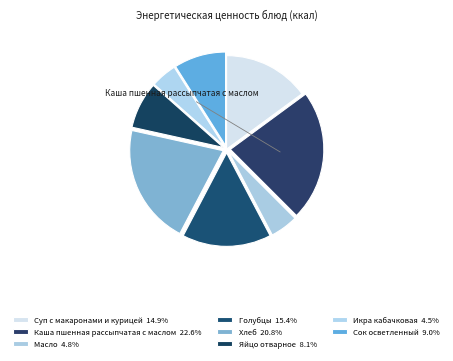

What is the smallest slice in the pie chart?

Икра кабачковая